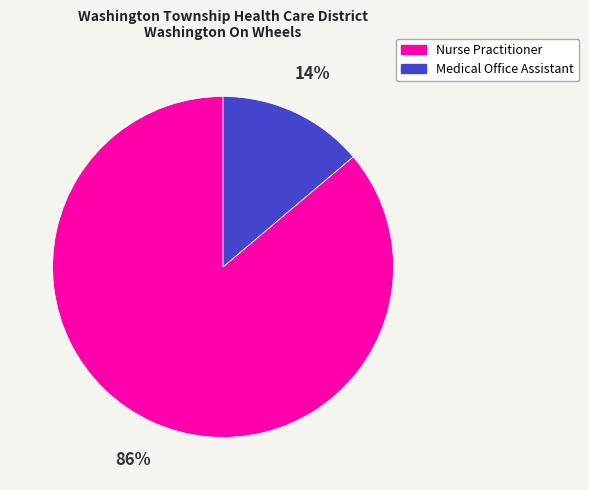

Combined, do Nurse Practitioner and Medical Office Assistant account for over 50%?

Yes